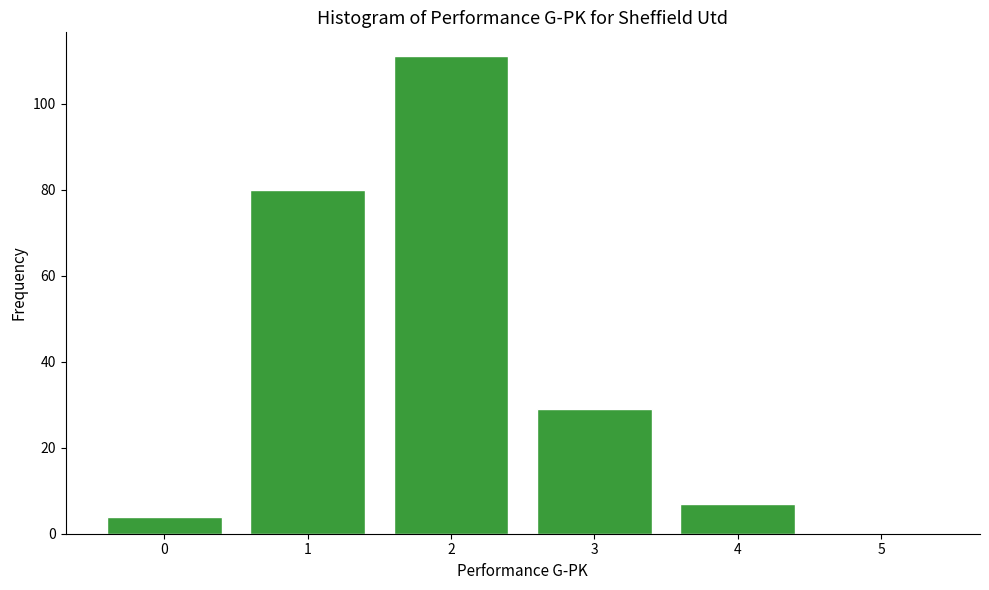

The value at 2 is 111. True or false?

True